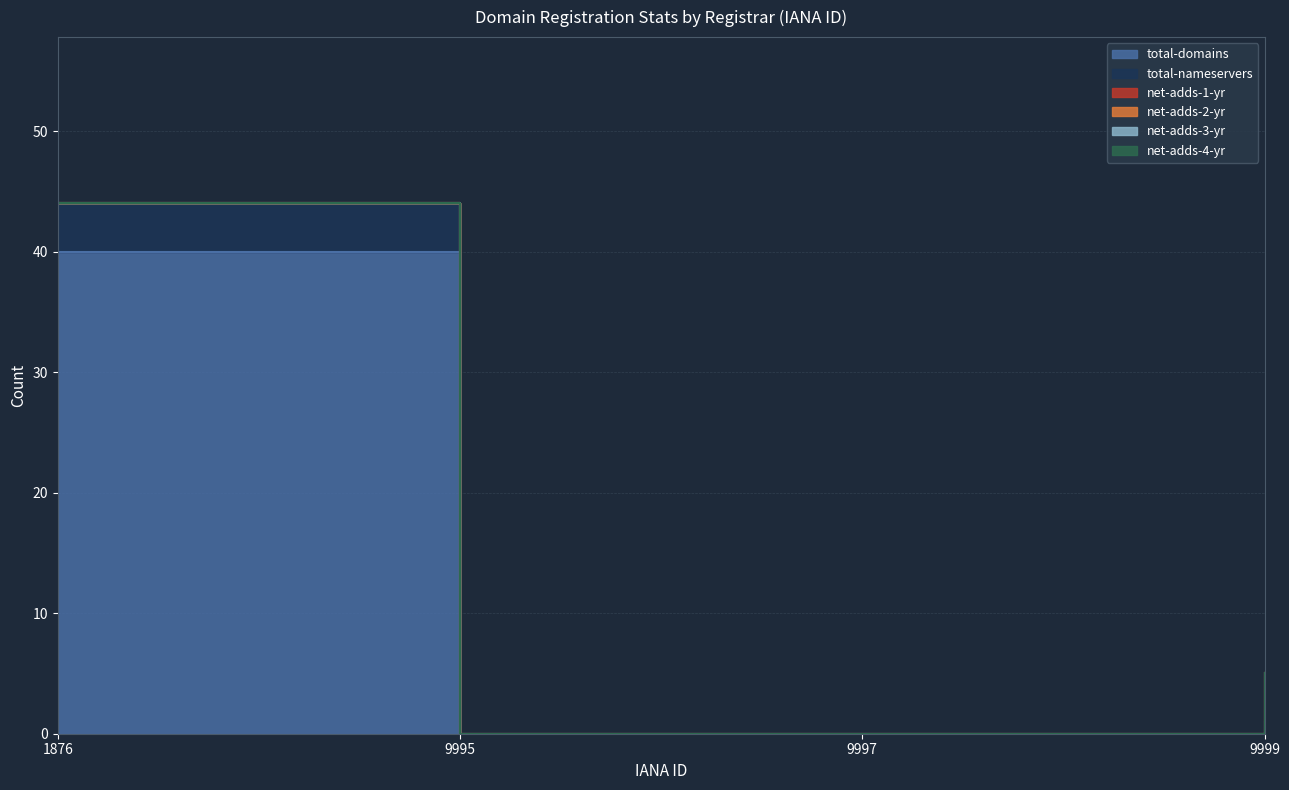

True or false: total-domains and net-adds-4-yr cross at least once.

False